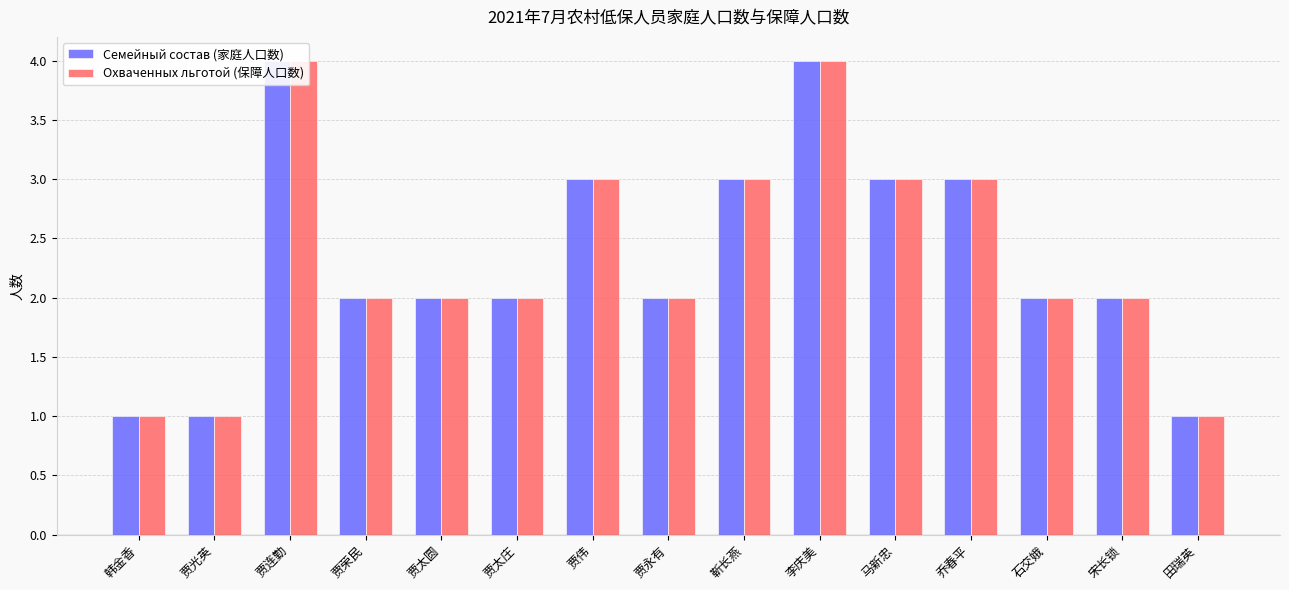

Is it true that Семейный состав (家庭人口数) equals 1 at 田瑞英?

True